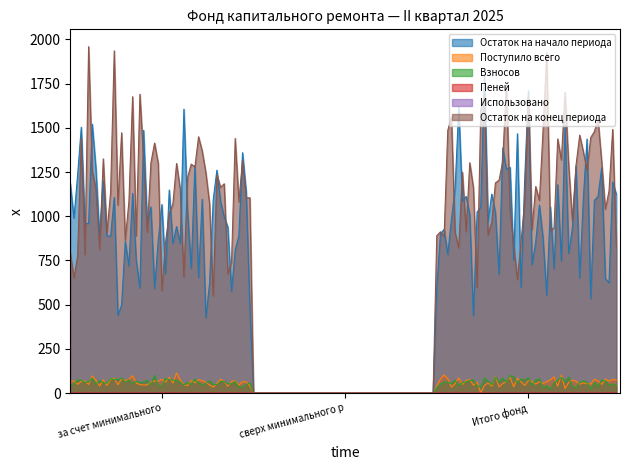

The value of Взносов at Итого фонд is 61.6. True or false?

True